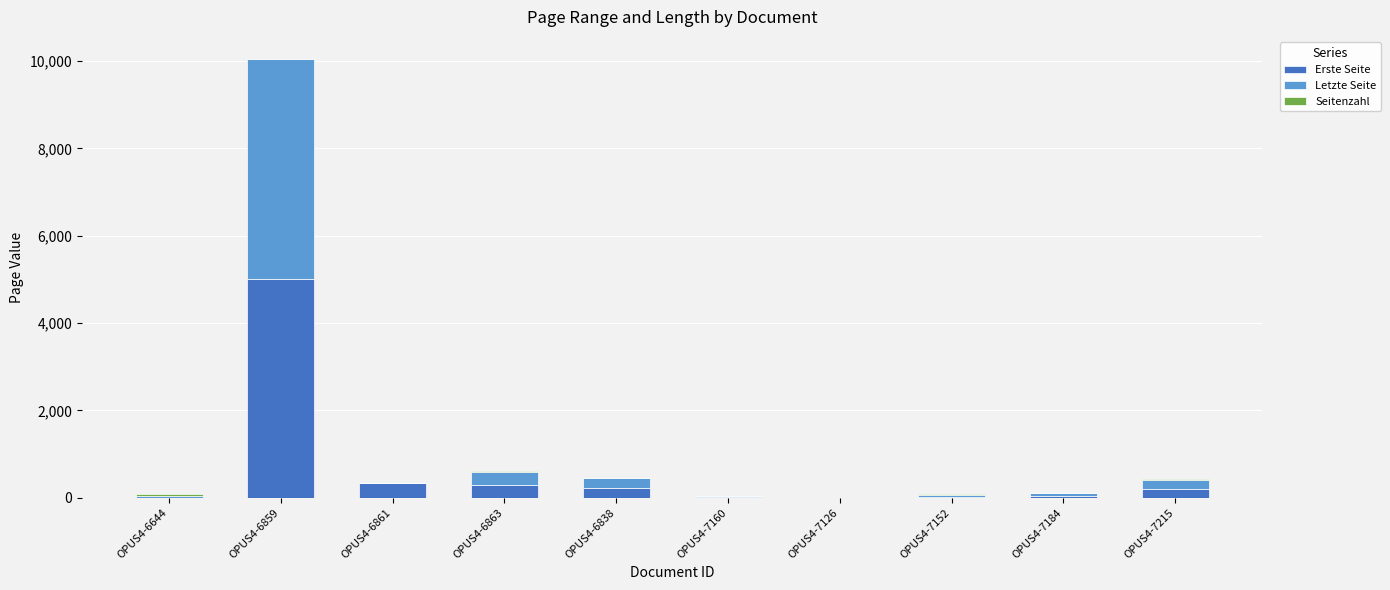

What is the sum of all Erste Seite values?

6160